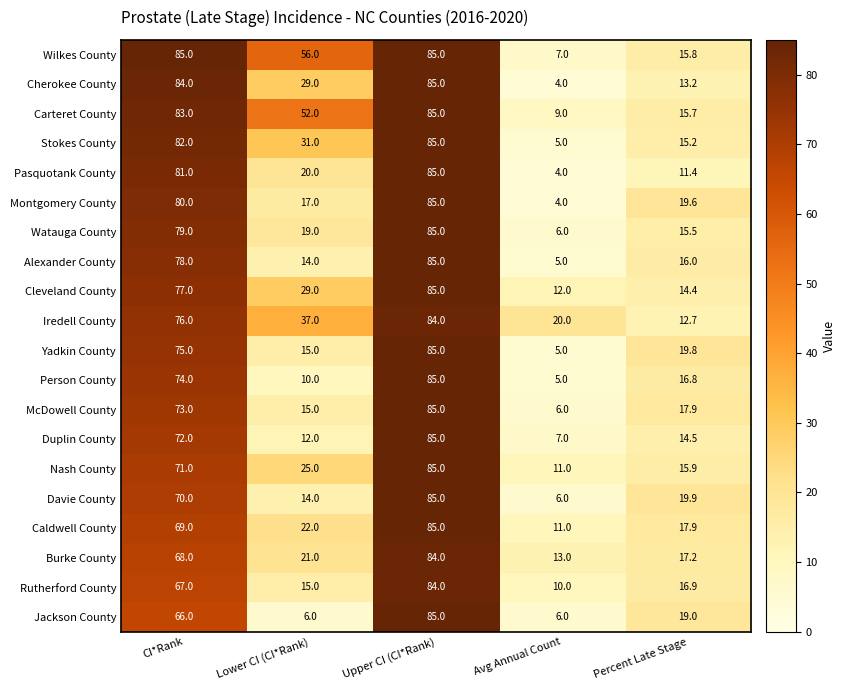

True or false: Carteret County has a value of 83.0 at CI*Rank.

True